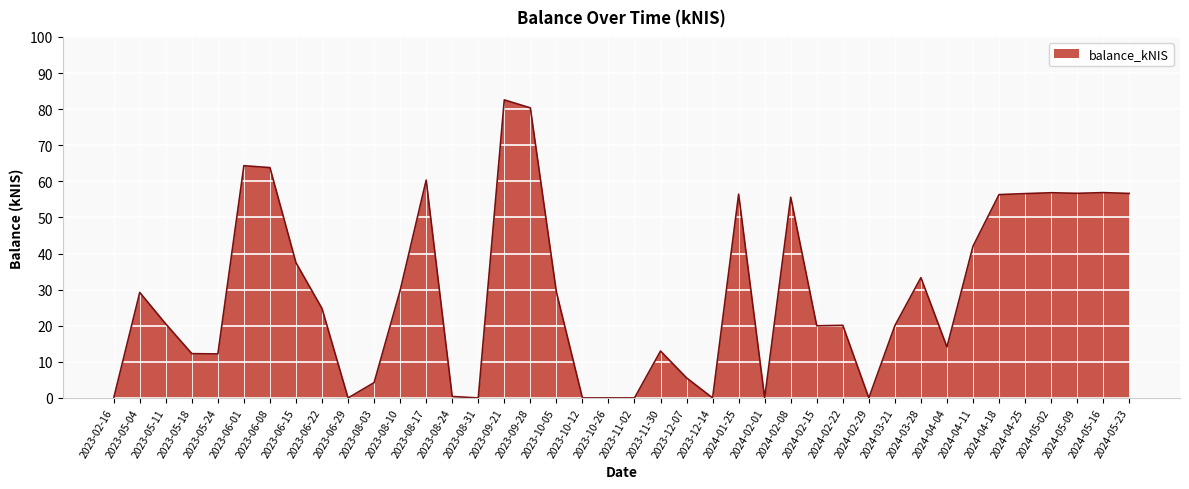

What position from the left is 2024-02-29?

30